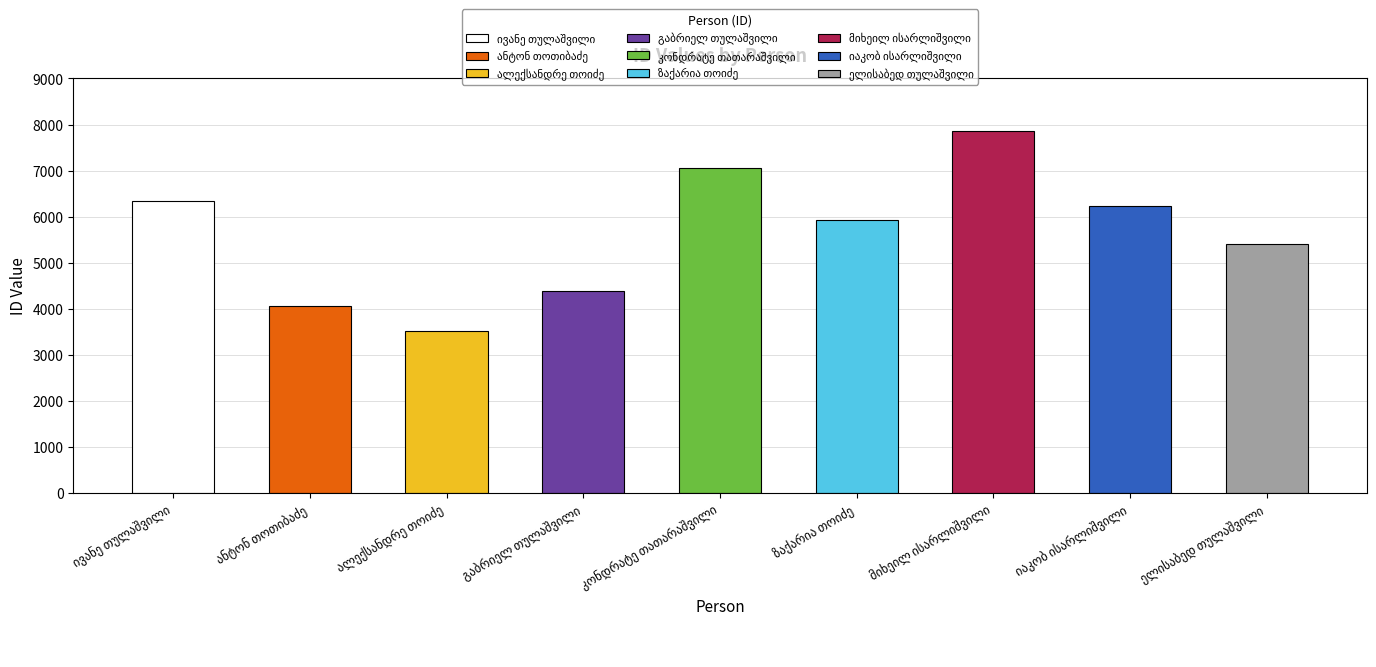

What is the sum of all values?

50778